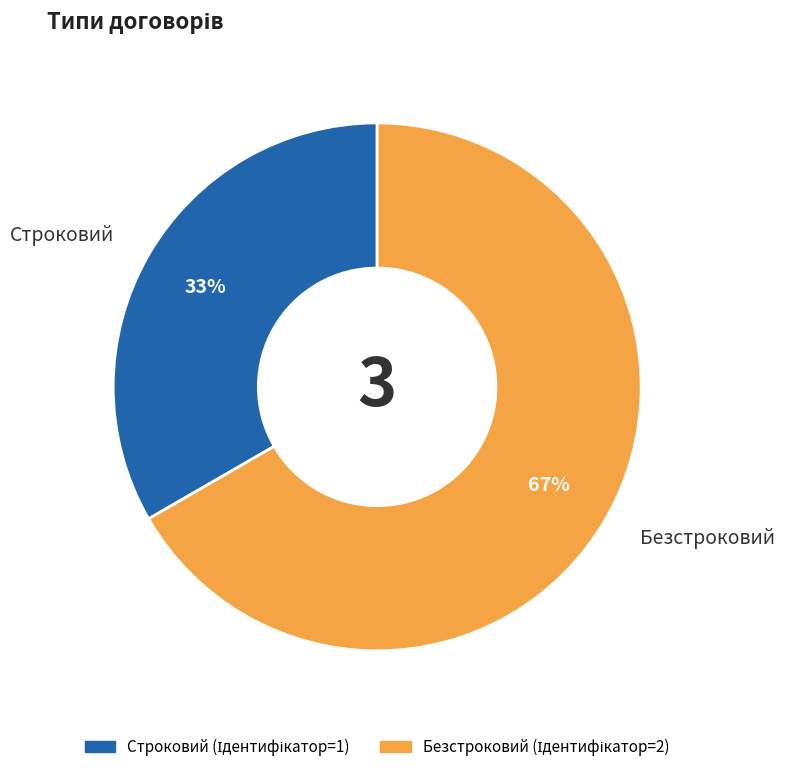

To the nearest percent, what percentage of the pie is Строковий?

33%